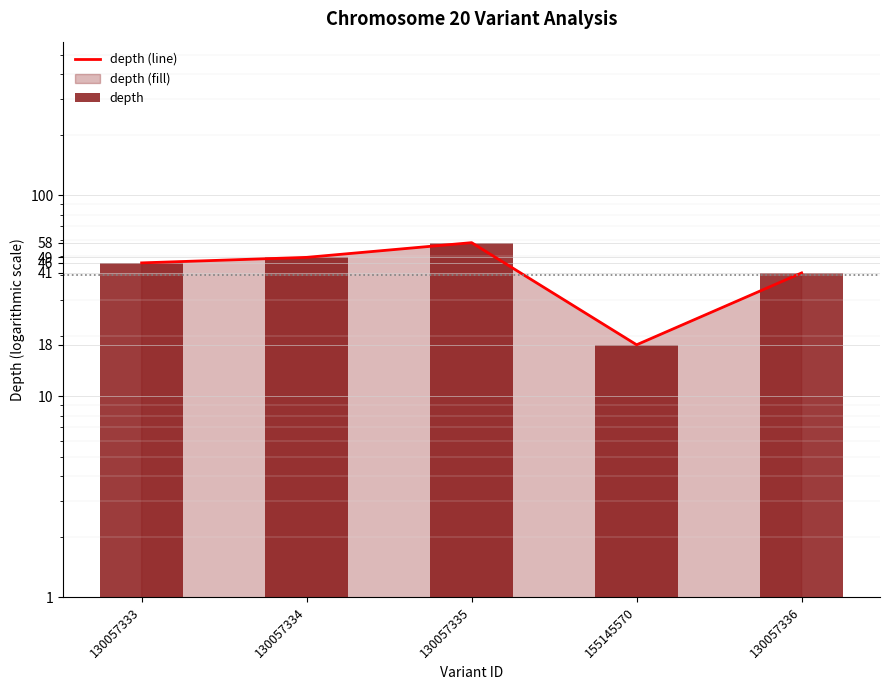

Where does the depth series first go above 46?

130057334